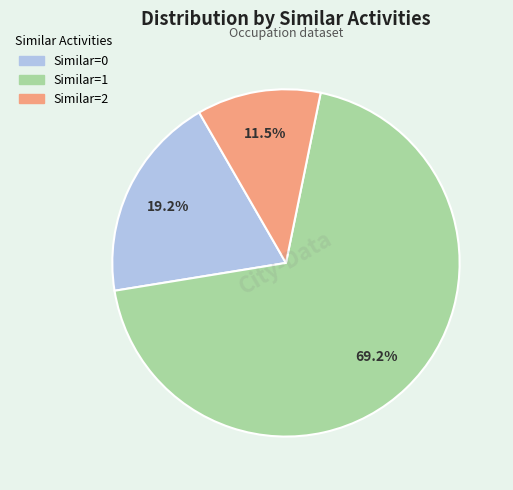

How many segments does this pie chart have?

3